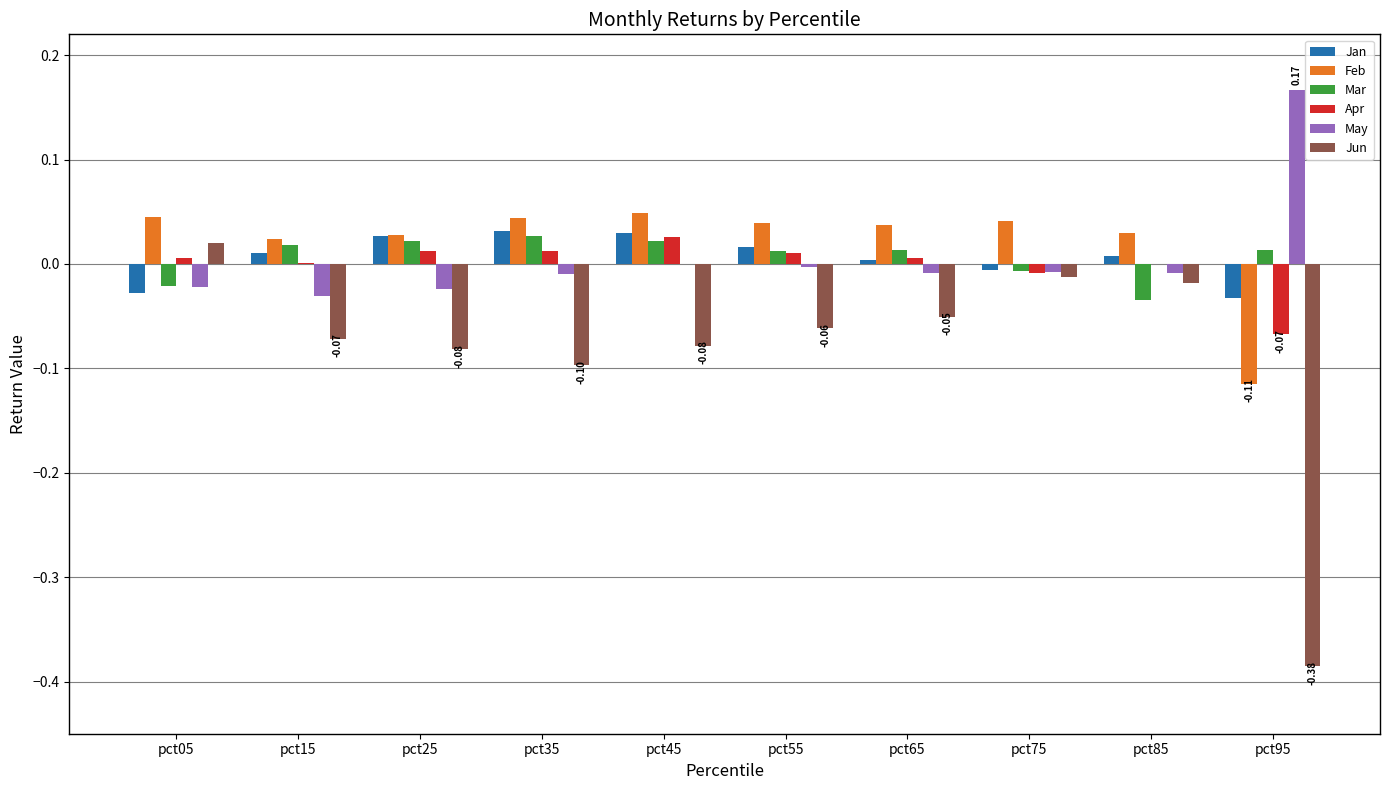

Is the value of Jan at pct05 greater than the value of Feb at pct75?

No